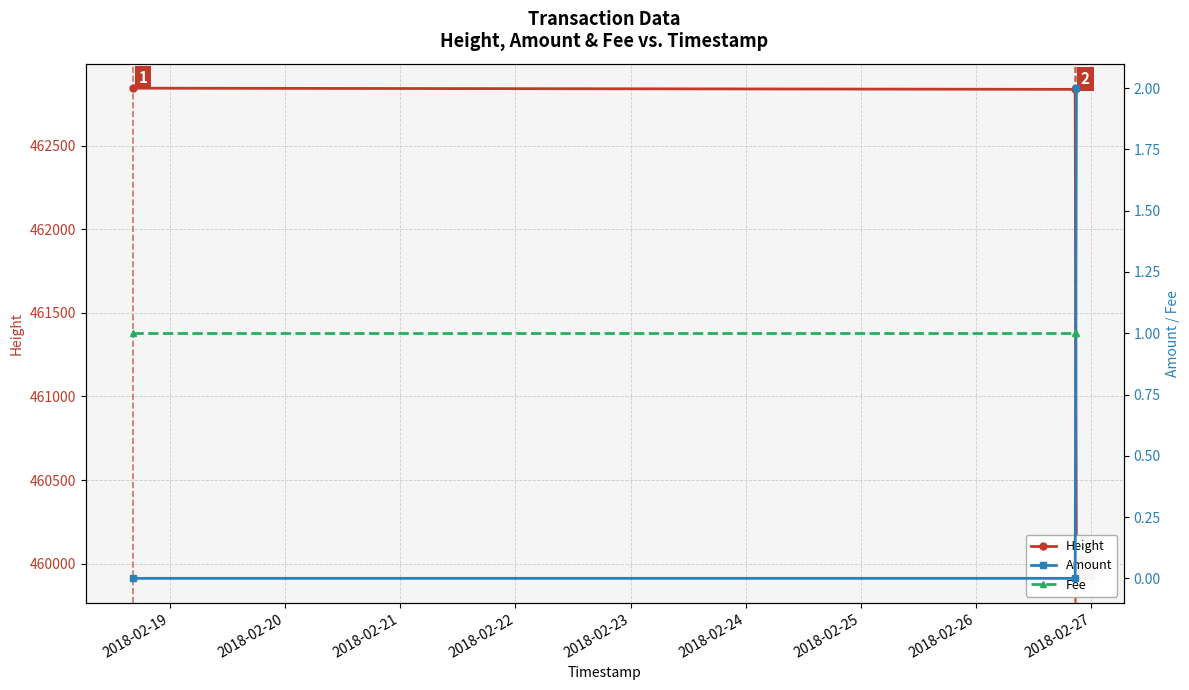

How many lines are shown in the chart?

3